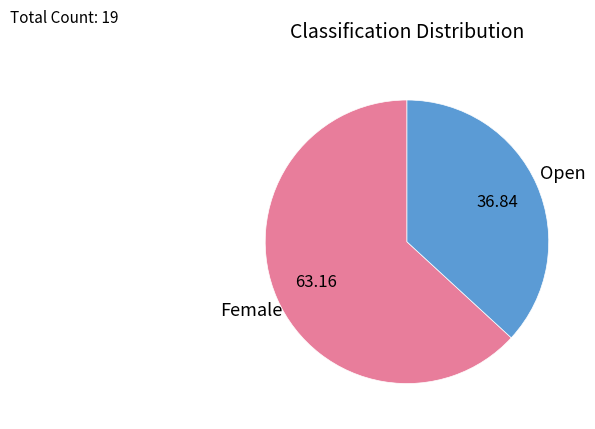

Does Female represent more than half of the total?

Yes